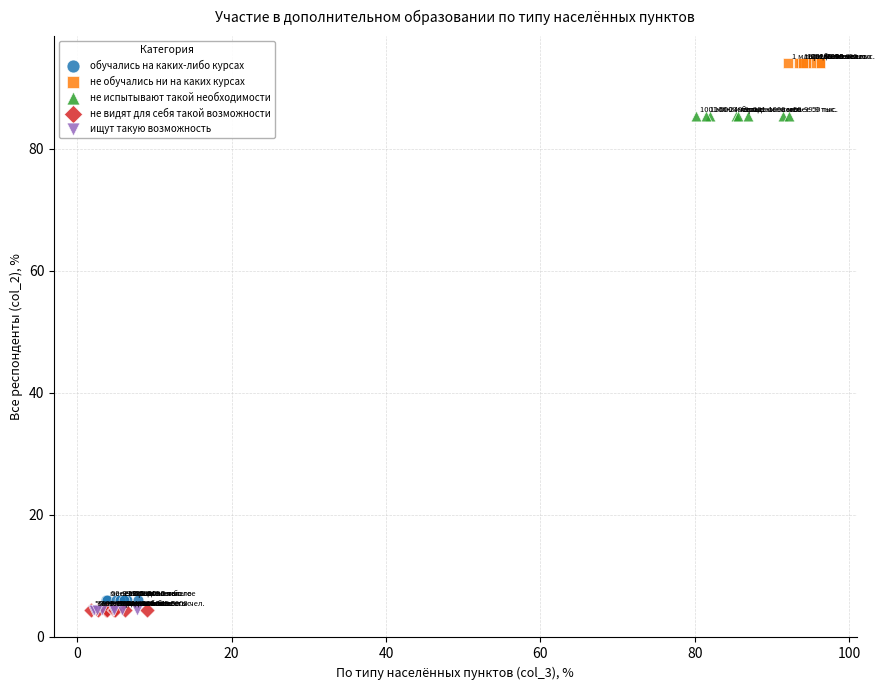

Which series reaches the maximum Y coordinate?

не обучались ни на каких курсах